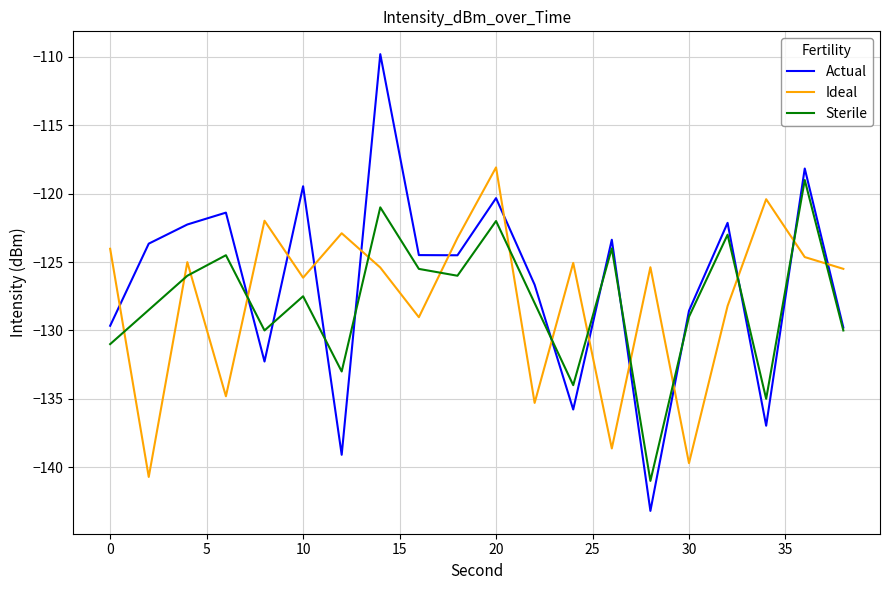

Which series has the largest range (max minus min)?

Actual